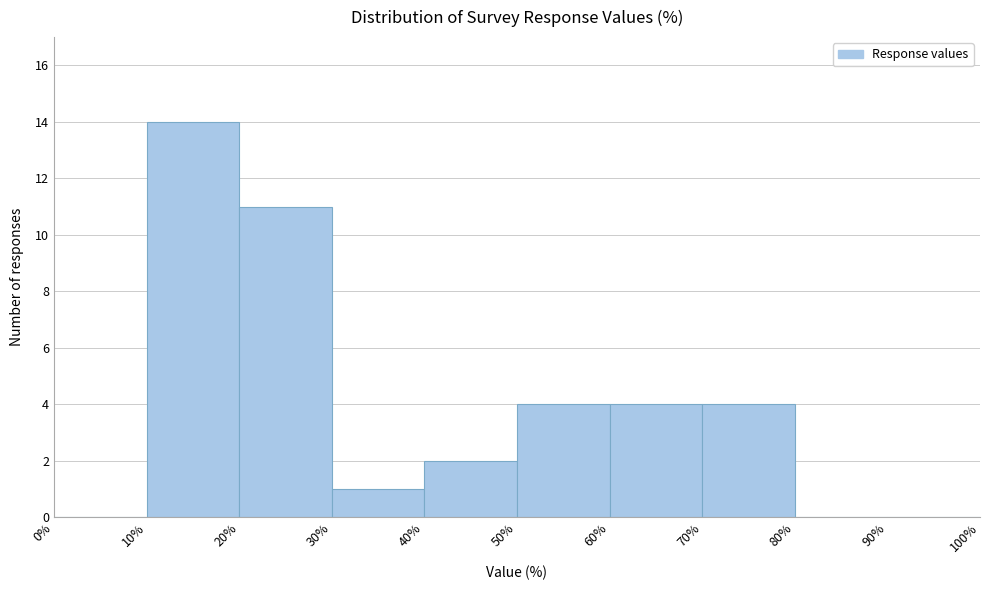

How tall is the bar that spans 20% to 30% on the x-axis? The values are not printed on the chart, so give them approximately, as read against the axis.

11